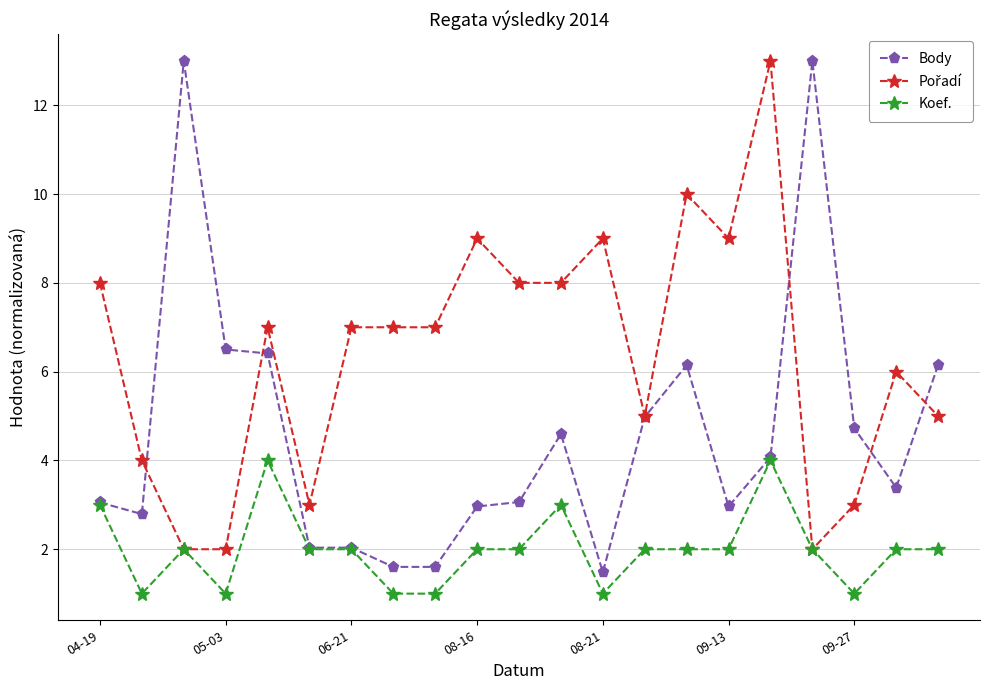

What is the minimum value shown in the chart?

1.0